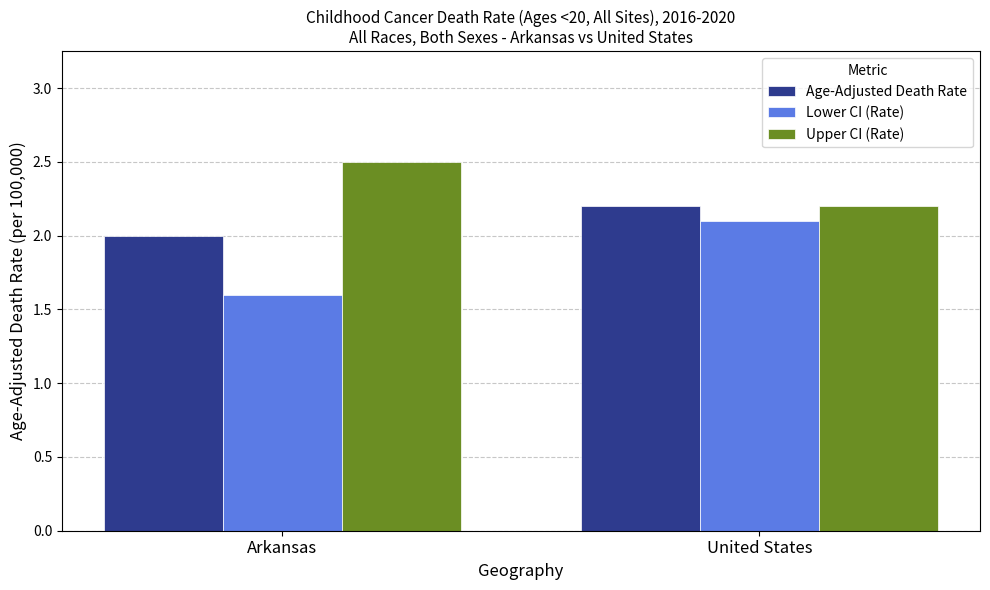

At how many categories does at least one series exceed 1?

2